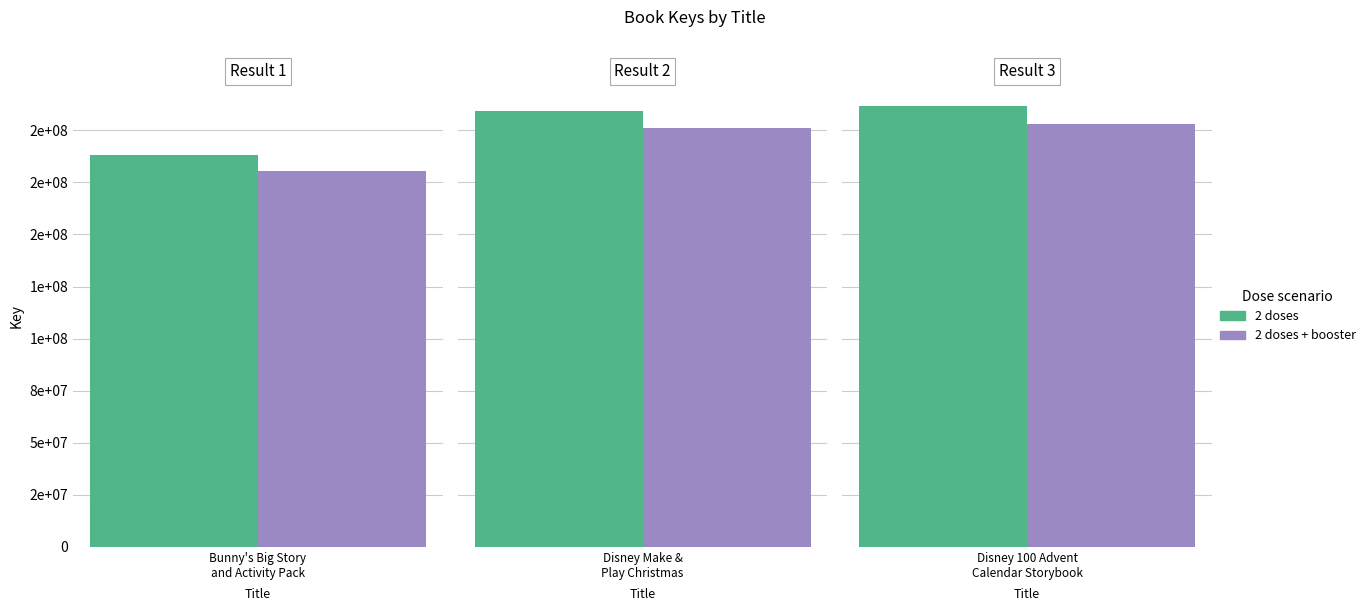

What is the label of the 1st bar from the left?

Bunny's Big Story
and Activity Pack